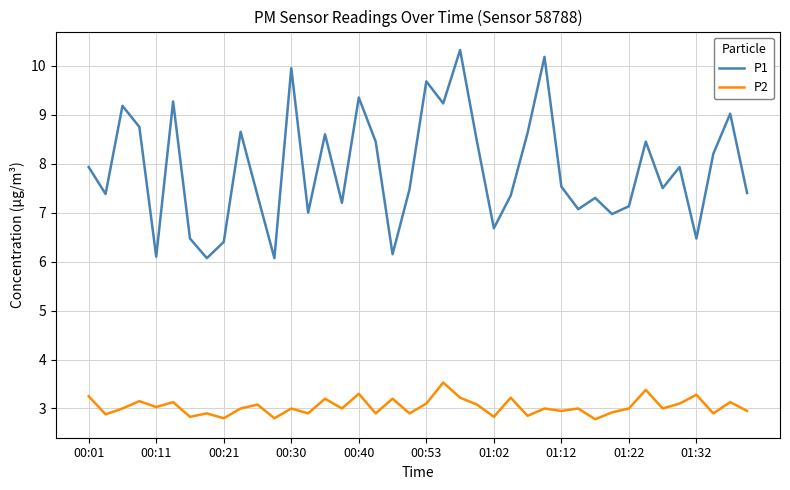

True or false: P2 and P1 intersect in this chart.

False